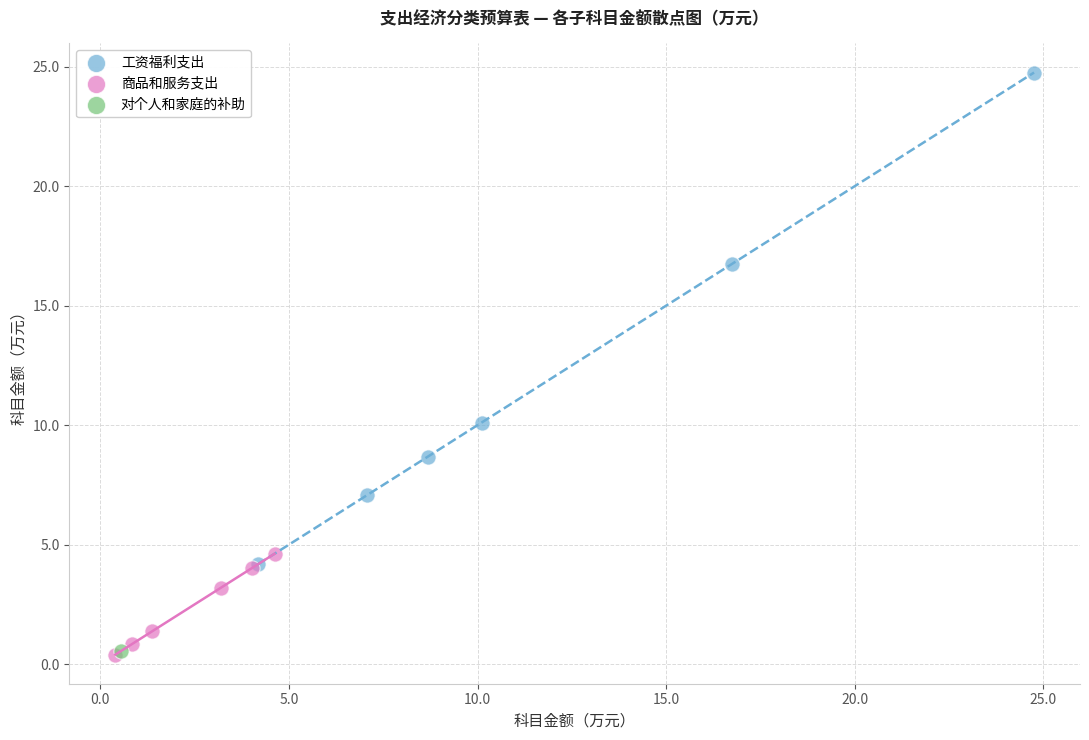

What are all the series names shown in the legend?

工资福利支出, 商品和服务支出, 对个人和家庭的补助